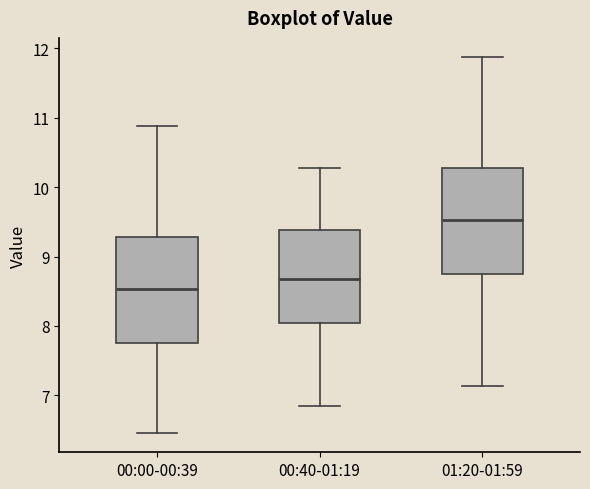

Reading left to right, transcribe this box plot: for each box, give where its median line is, the range the box spans, and where its two whiskers end, as read against the y-axis. The values are not printed on the chart, so give them approximately, as read against the axis.

00:00-00:39: median 8.5, box 7.8 to 9.3, whiskers 6.5 to 10.9
00:40-01:19: median 8.7, box 8.0 to 9.4, whiskers 6.9 to 10.3
01:20-01:59: median 9.5, box 8.8 to 10.3, whiskers 7.1 to 11.9